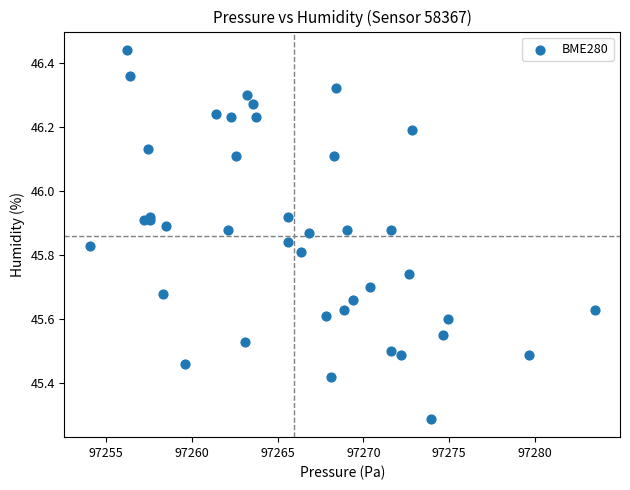

What Y value in the scatter plot is closest to 45?

45.3